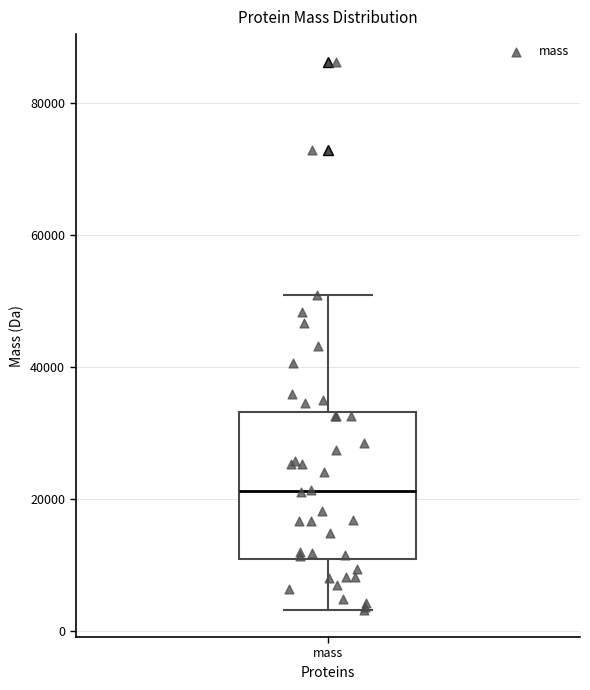

Transcribe this box plot: give where the median line is, the range the box spans, and where the two whiskers end, as read against the y-axis. The values are not printed on the chart, so give them approximately, as read against the axis.

median 22000, box 10000 to 34000, whiskers 4000 to 50000